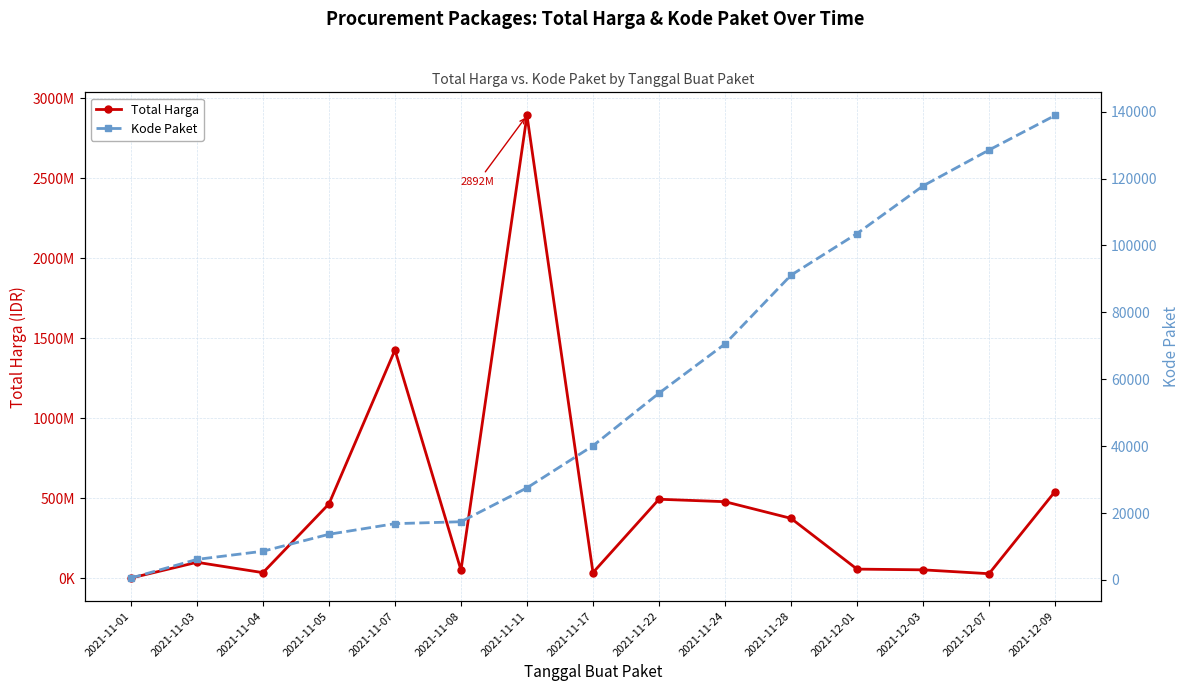

How many data points in Kode Paket are above 40112?

7